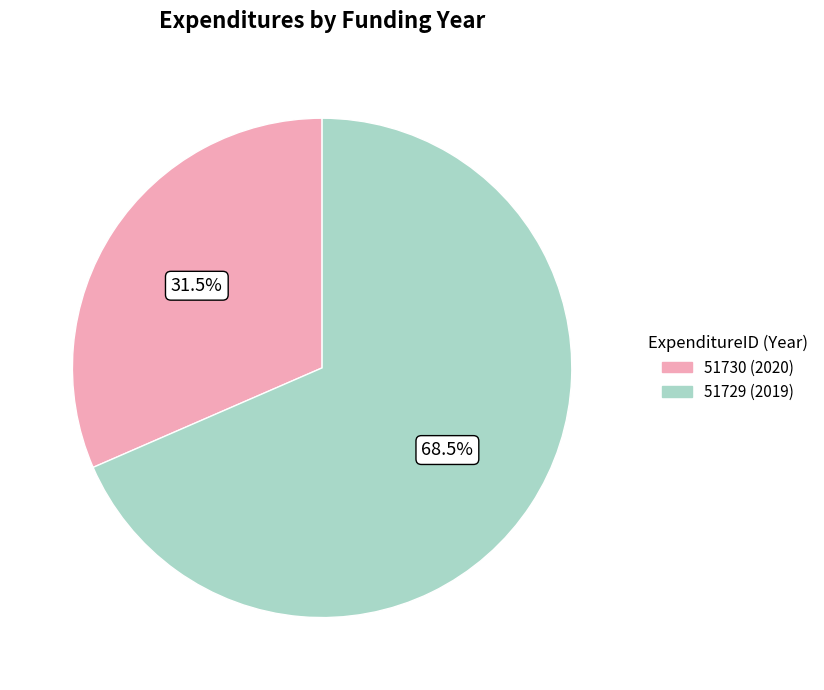

How many segments does this pie chart have?

2